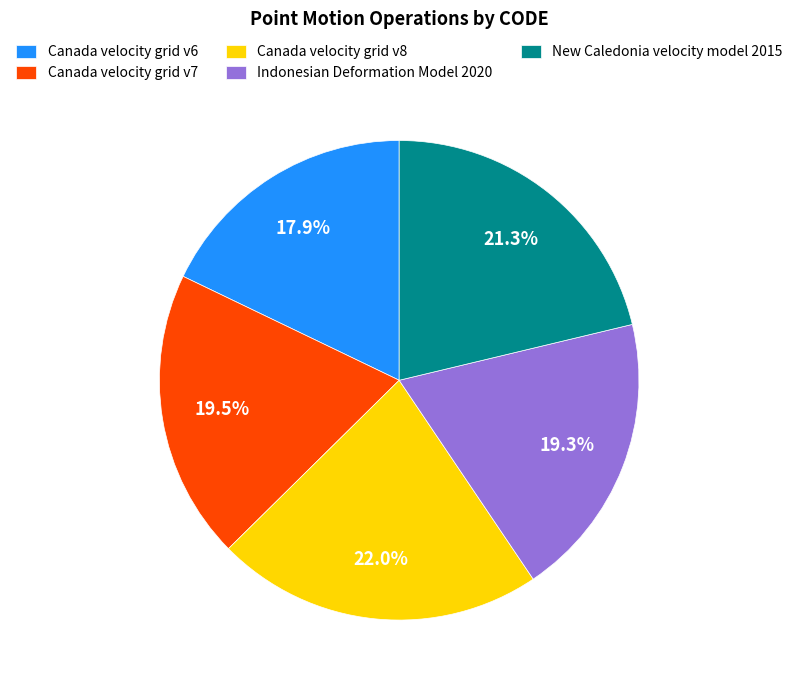

Does New Caledonia velocity model 2015 account for over 50% of the chart?

No